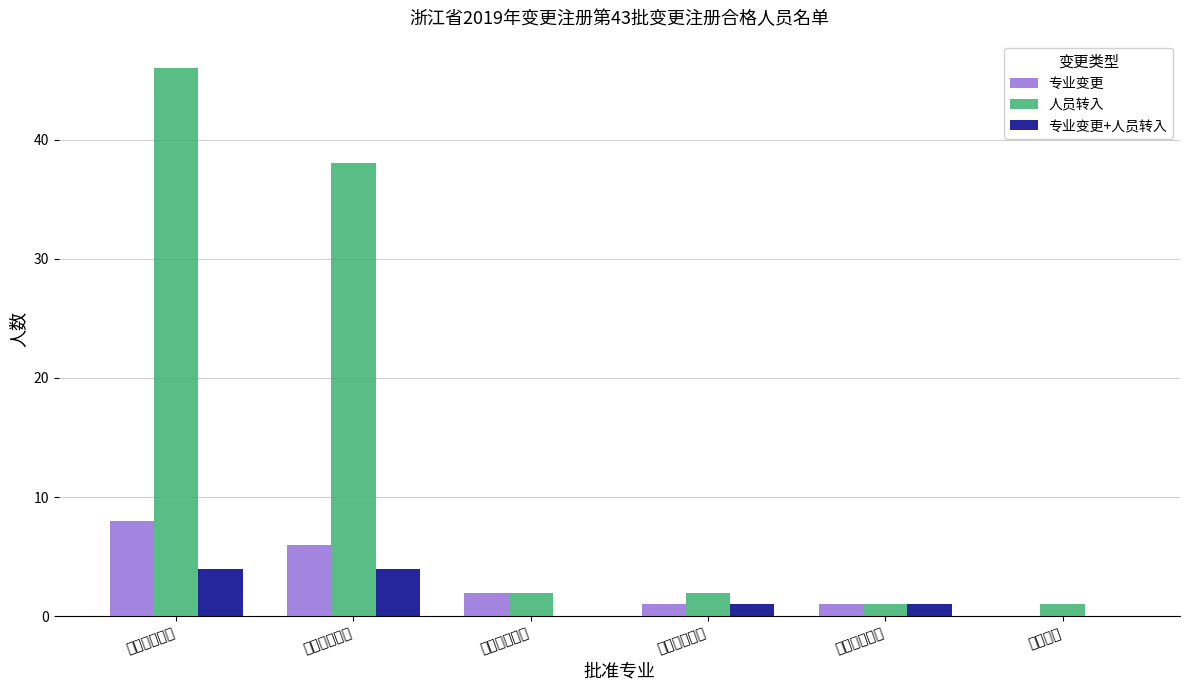

What is the difference between the 专业变更 values at 农林工程 and 市政公用工程?

6